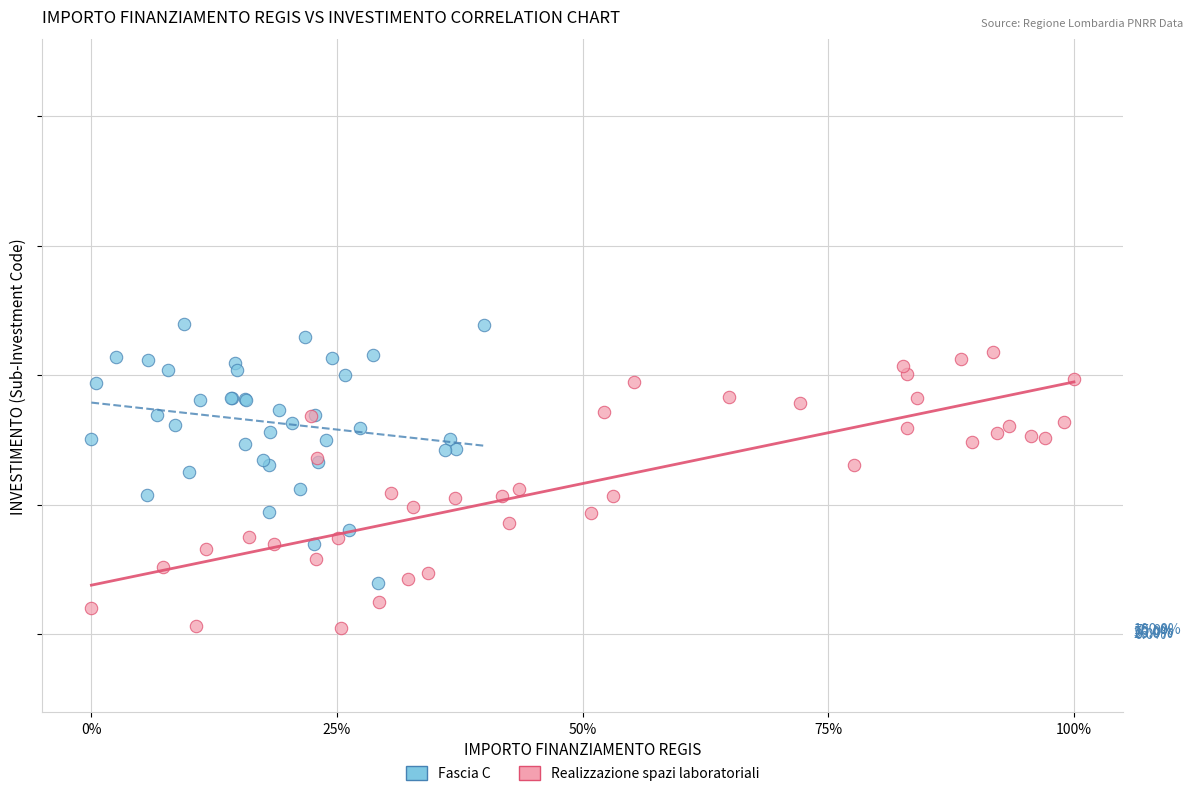

What are all the series names shown in the legend?

Fascia C, Realizzazione spazi laboratoriali